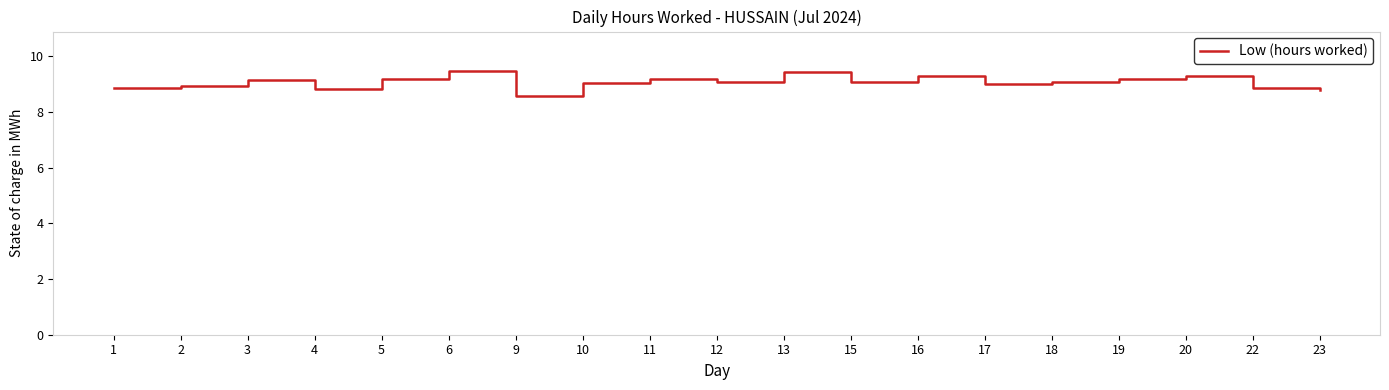

Is it true that the value at 10 is 9.0?

True